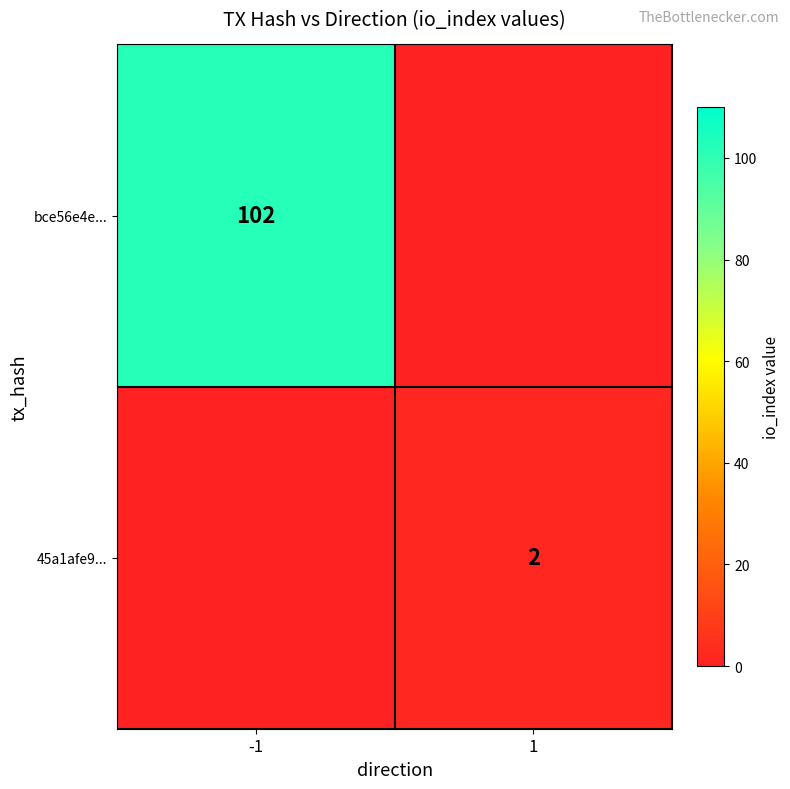

True or false: bce56e4e... has a value of 102 at -1.

True